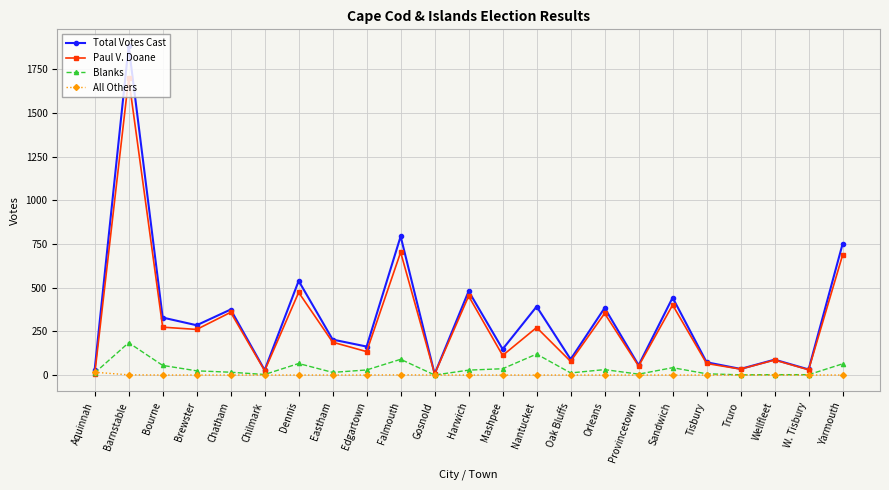

What value does the Blanks series have at Dennis?

66